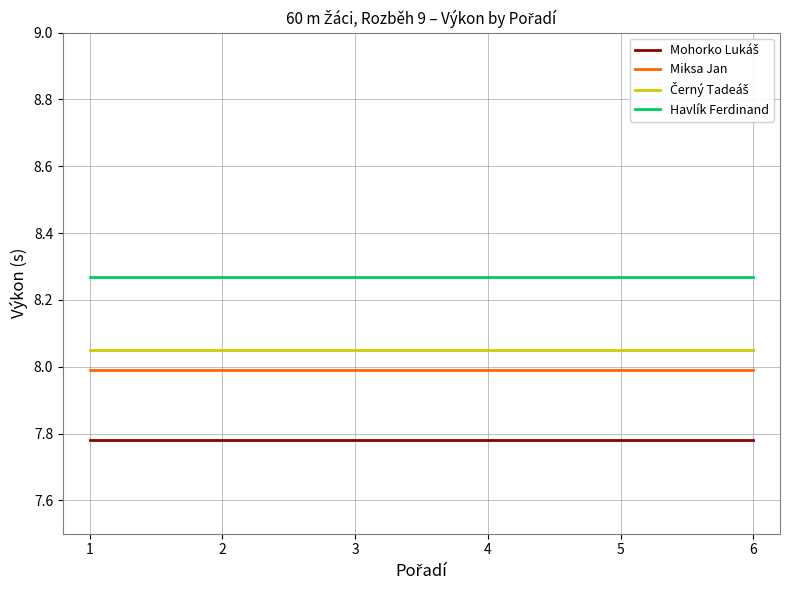

True or false: Havlík Ferdinand and Miksa Jan cross at least once.

False